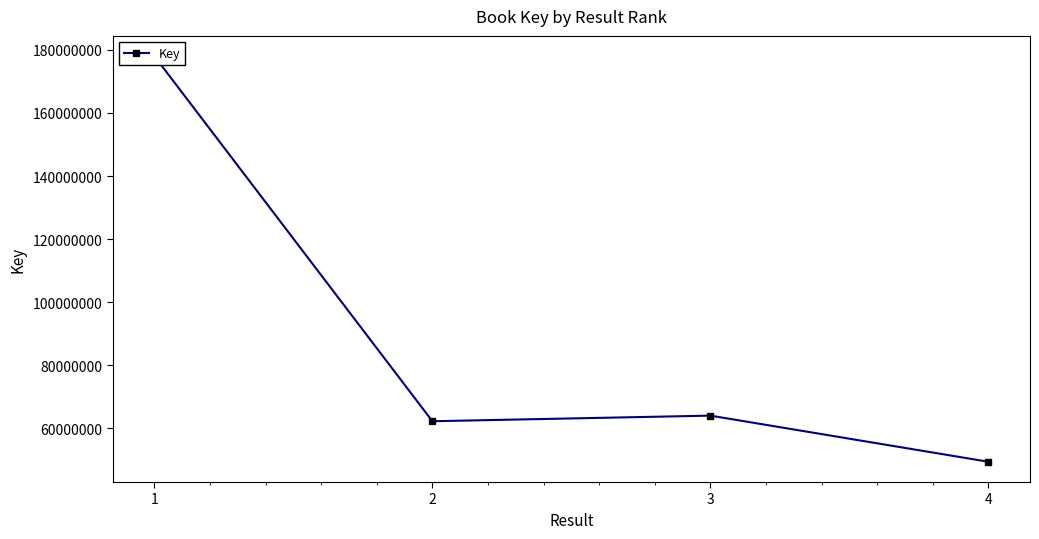

The value at 3 is 19752543. True or false?

False